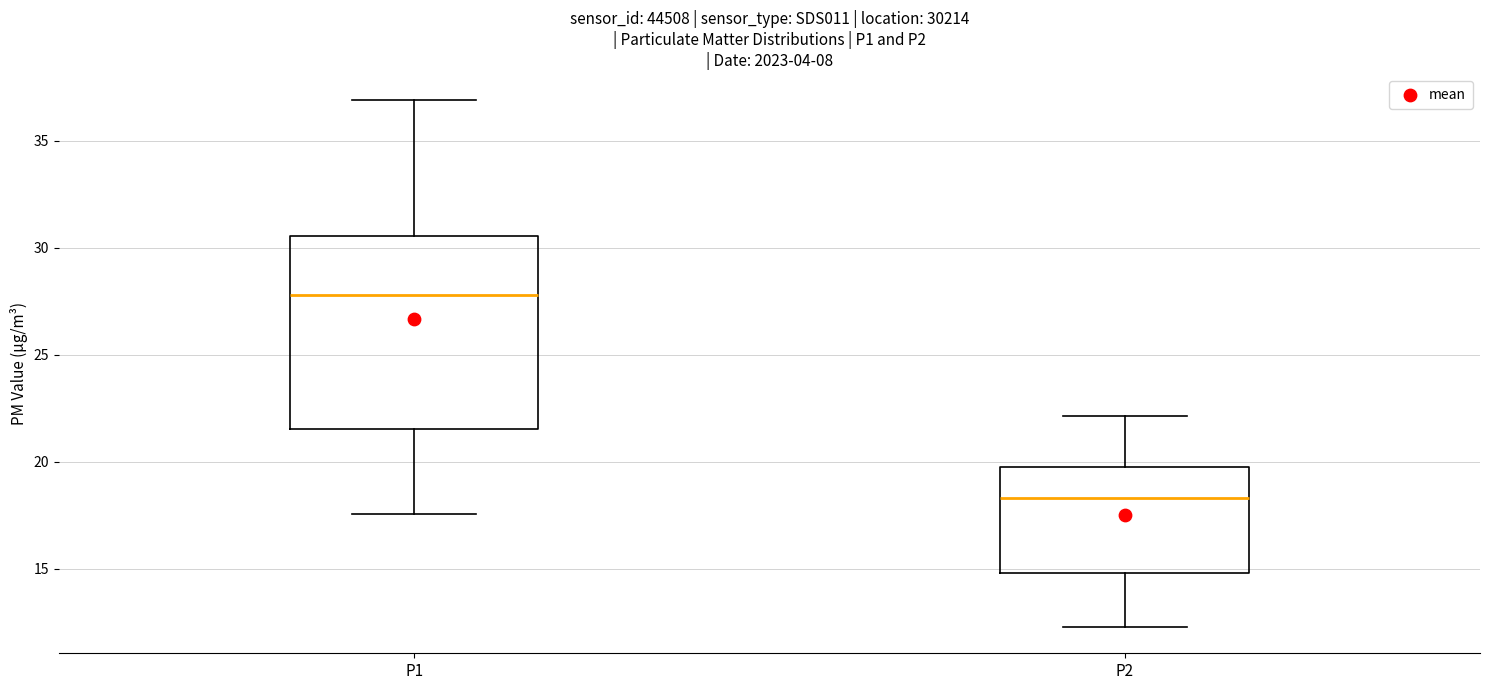

Reading left to right, read every box against the y-axis: the position of its median line, the range the box covers, and the ends of its whiskers. The values are not printed on the chart, so give them approximately, as read against the axis.

P1: median 28.0, box 21.5 to 30.5, whiskers 17.5 to 37.0
P2: median 18.5, box 15.0 to 20.0, whiskers 12.5 to 22.0